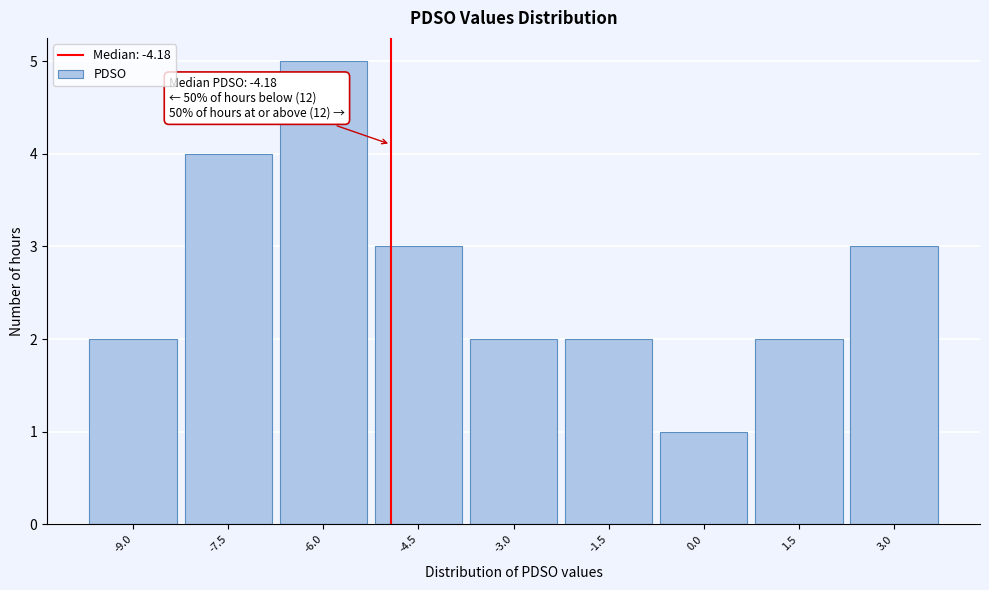

Reading left to right, what are all the values shown in this chart?

-9.0=2	-7.5=4	-6.0=5	-4.5=3	-3.0=2	-1.5=2	0.0=1	1.5=2	3.0=3